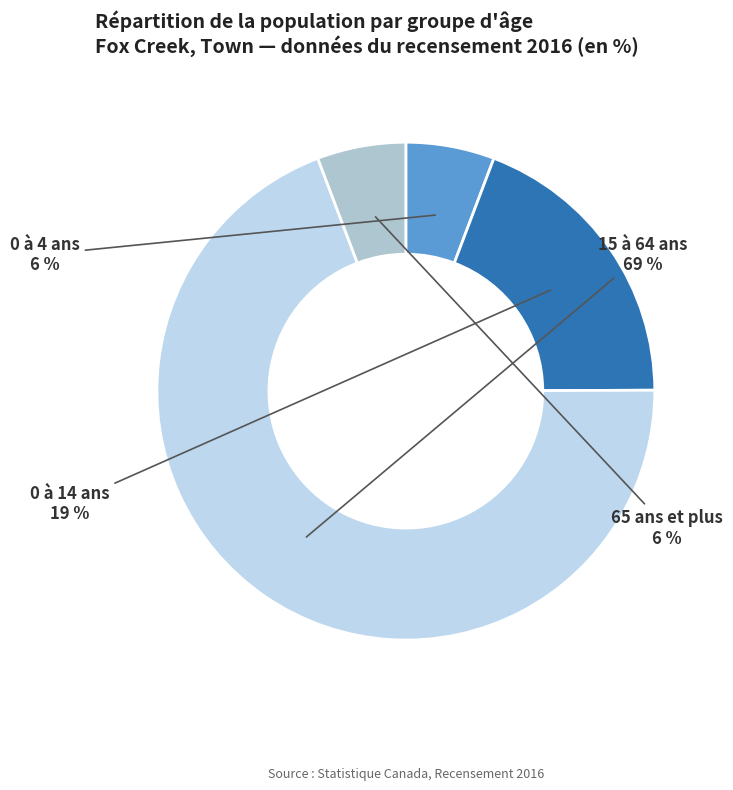

Which category accounts for the majority?

15 à 64 ans